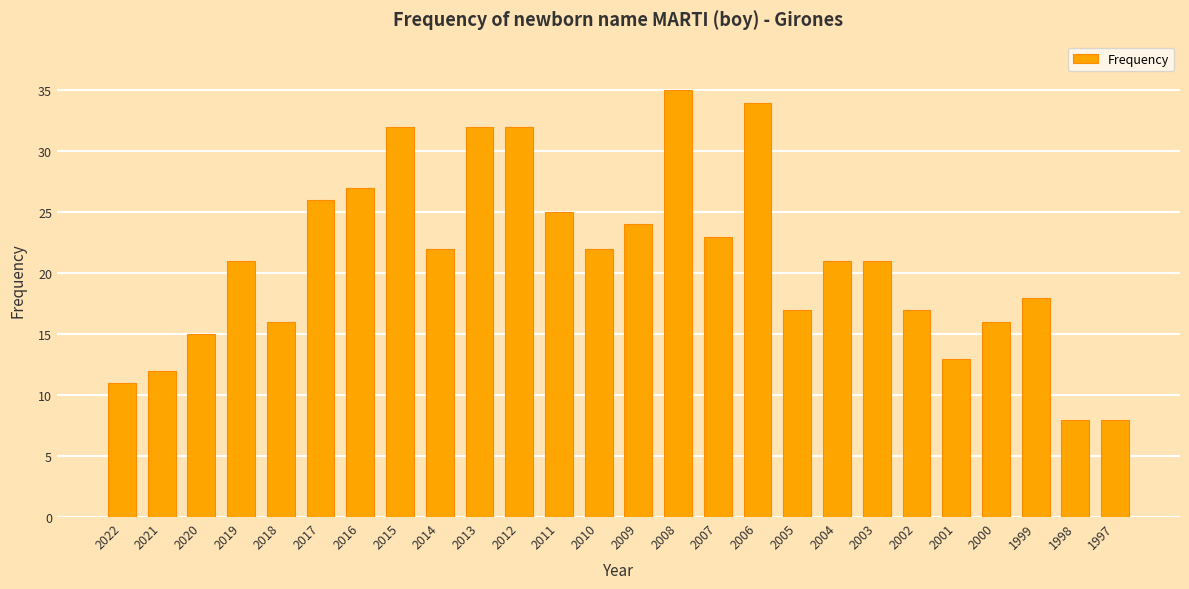

What is the change in value from 2003 to 1999?

-3